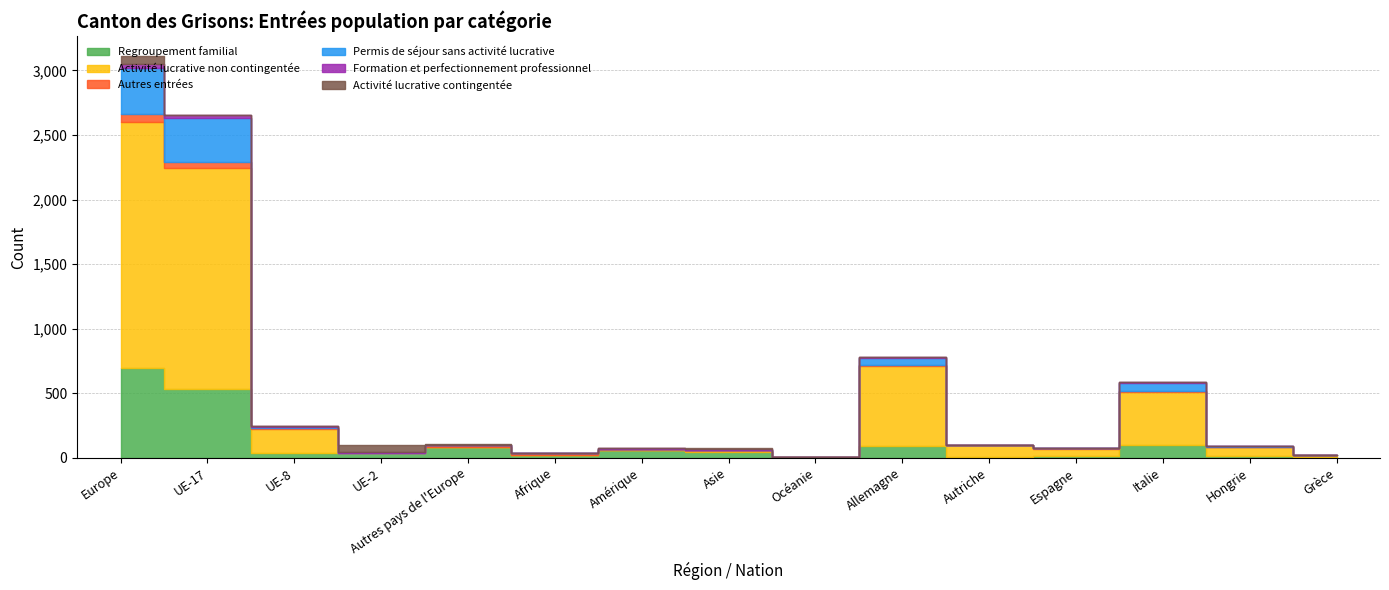

The Activité lucrative contingentée series shows 0 at Grèce. True or false?

True